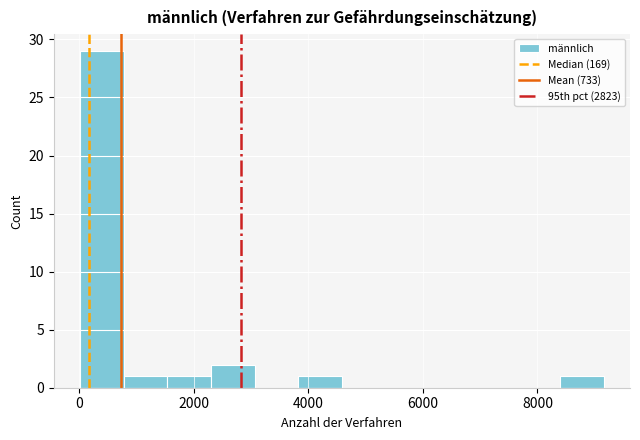

Around what value on the x-axis is the tallest bar? Give the approximate position of its centre, as read against the axis.

400